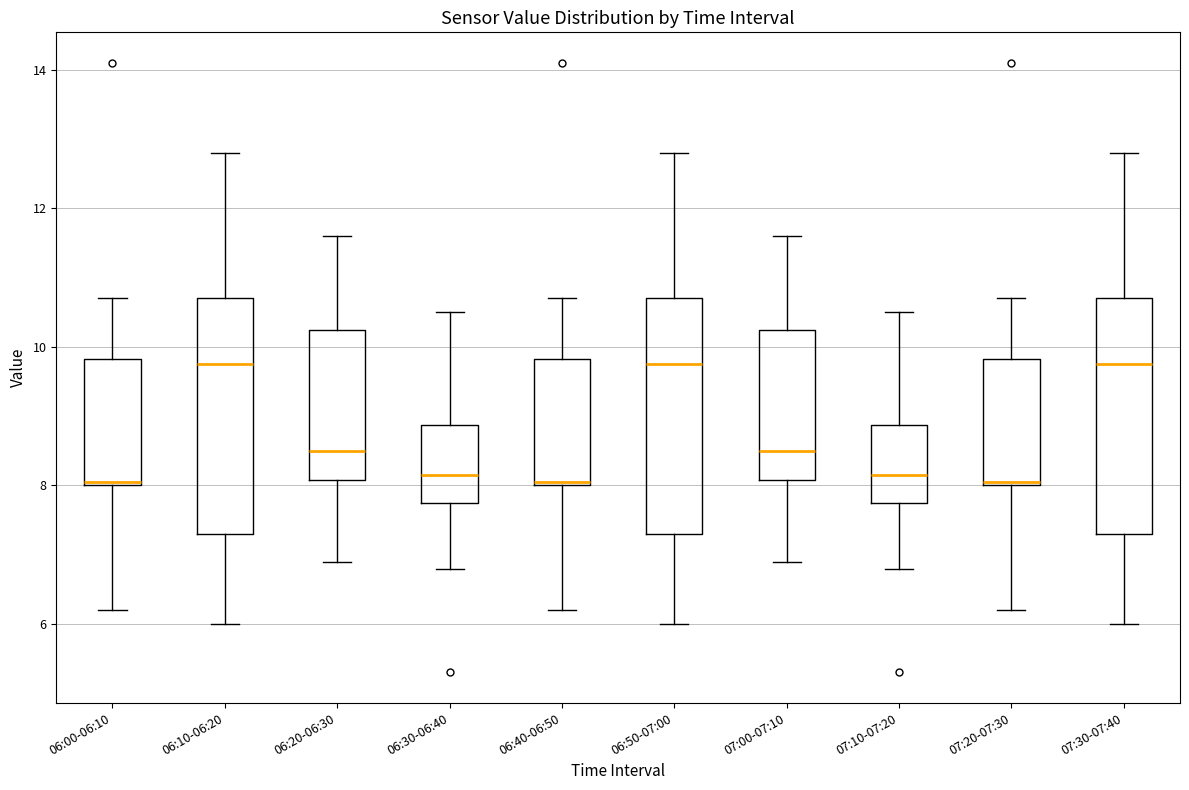

Reading left to right, read every box against the y-axis: the position of its median line, the range the box covers, and the ends of its whiskers. The values are not printed on the chart, so give them approximately, as read against the axis.

06:00-06:10: median 8.0, box 8.0 to 9.8, whiskers 6.2 to 10.8
06:10-06:20: median 9.8, box 7.4 to 10.8, whiskers 6.0 to 12.8
06:20-06:30: median 8.6, box 8.0 to 10.2, whiskers 7.0 to 11.6
06:30-06:40: median 8.2, box 7.8 to 8.8, whiskers 6.8 to 10.6
06:40-06:50: median 8.0, box 8.0 to 9.8, whiskers 6.2 to 10.8
06:50-07:00: median 9.8, box 7.4 to 10.8, whiskers 6.0 to 12.8
07:00-07:10: median 8.6, box 8.0 to 10.2, whiskers 7.0 to 11.6
07:10-07:20: median 8.2, box 7.8 to 8.8, whiskers 6.8 to 10.6
07:20-07:30: median 8.0, box 8.0 to 9.8, whiskers 6.2 to 10.8
07:30-07:40: median 9.8, box 7.4 to 10.8, whiskers 6.0 to 12.8